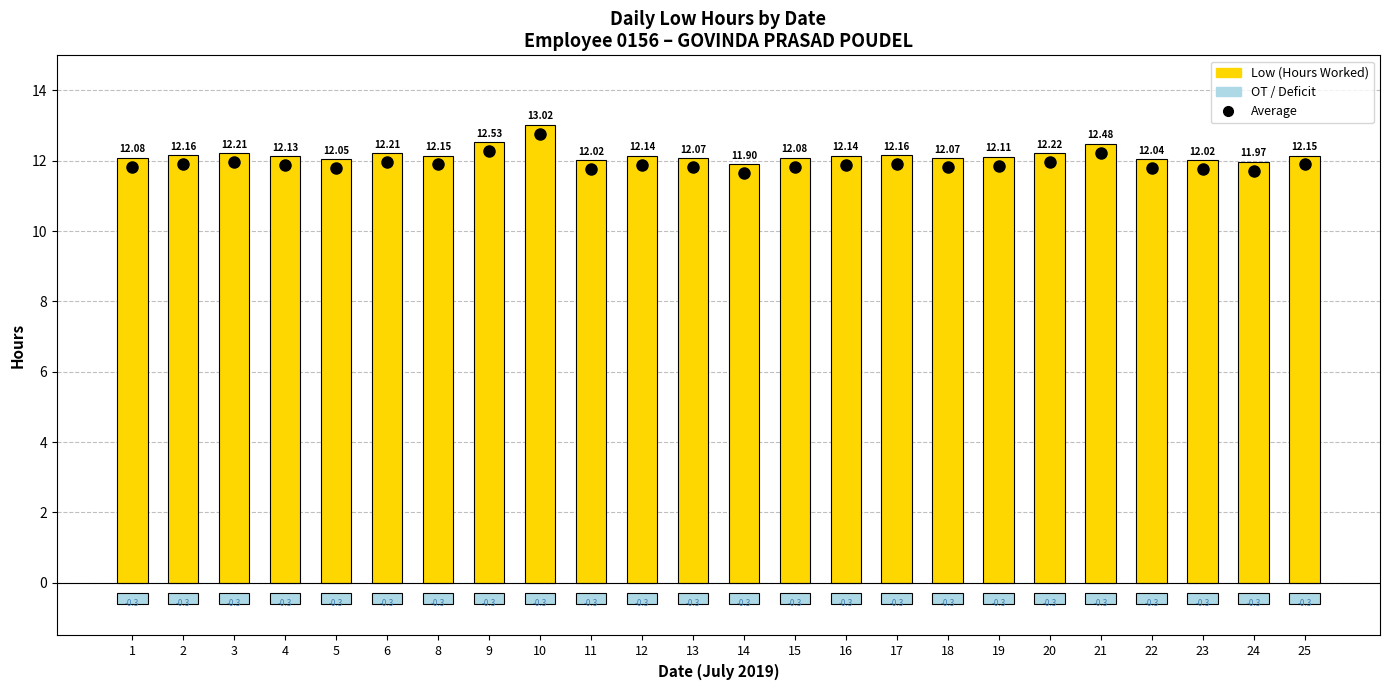

Between 2 and 13, which series saw the biggest shift?

Average